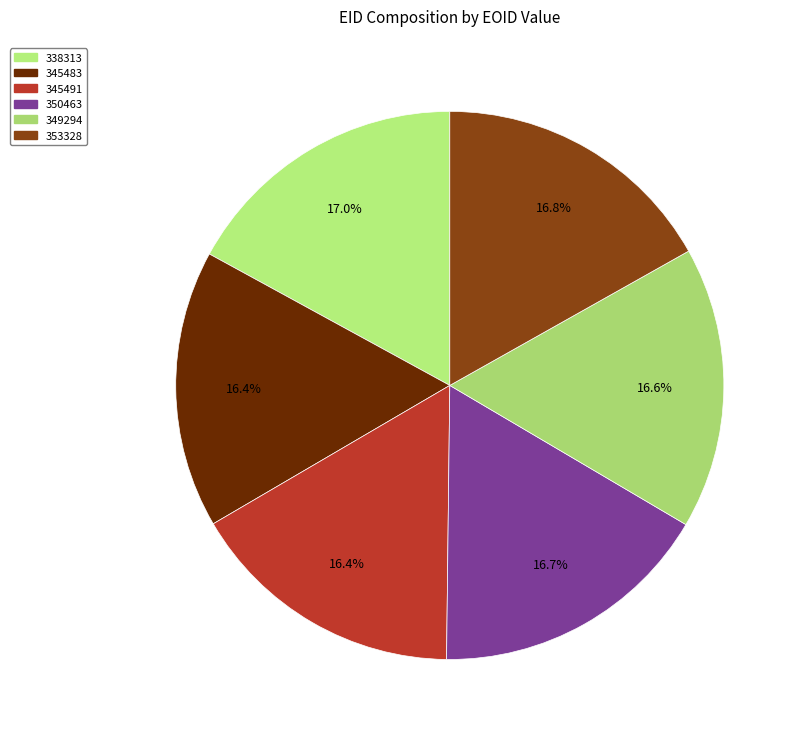

Is it true that 349294 is 29% of the pie?

False